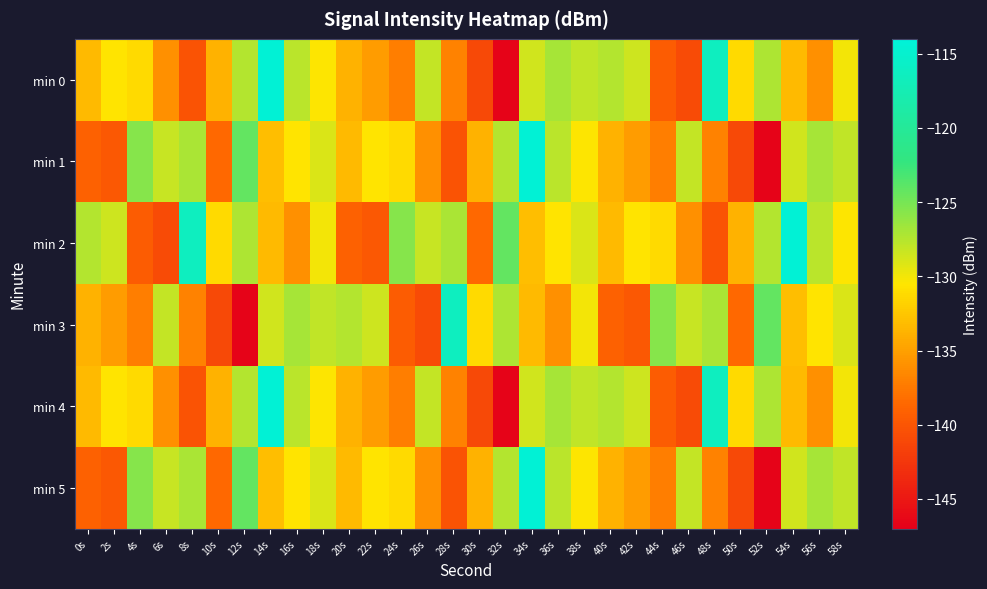

What is the minimum value shown in the chart?

-146.7